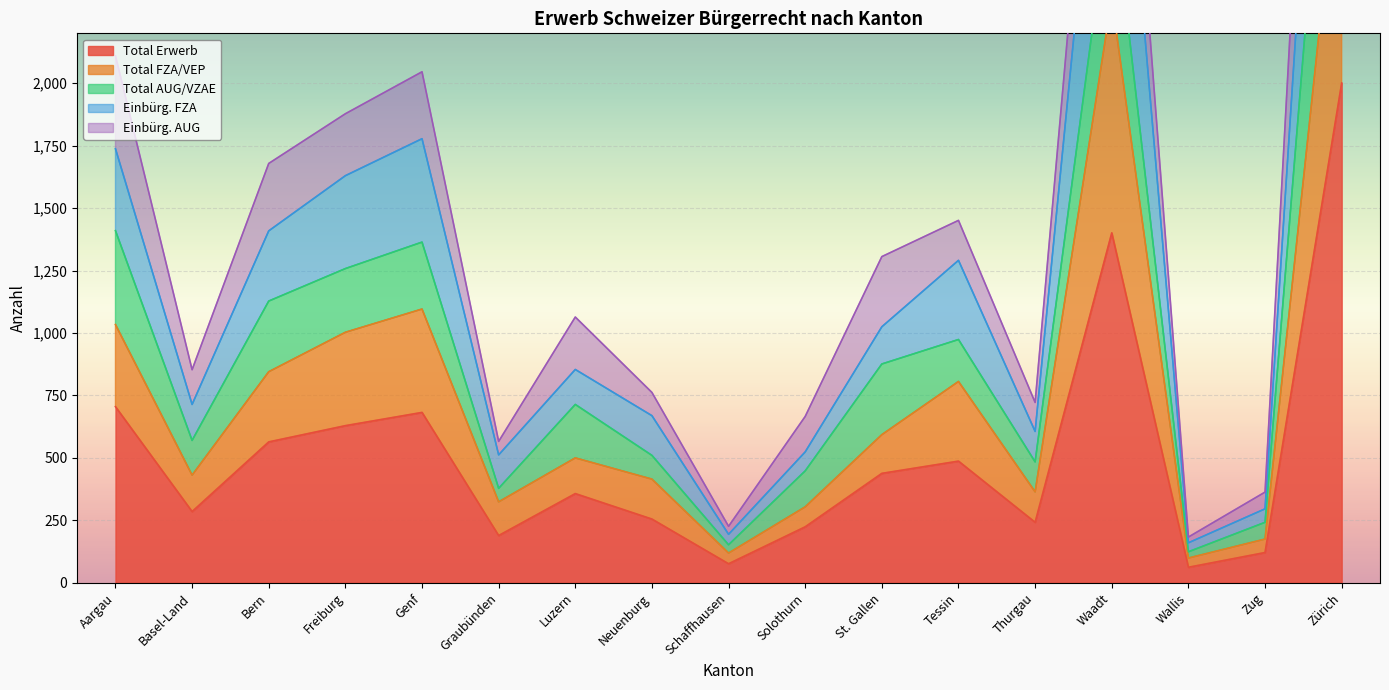

The Total Erwerb series shows 410 at Neuenburg. True or false?

False